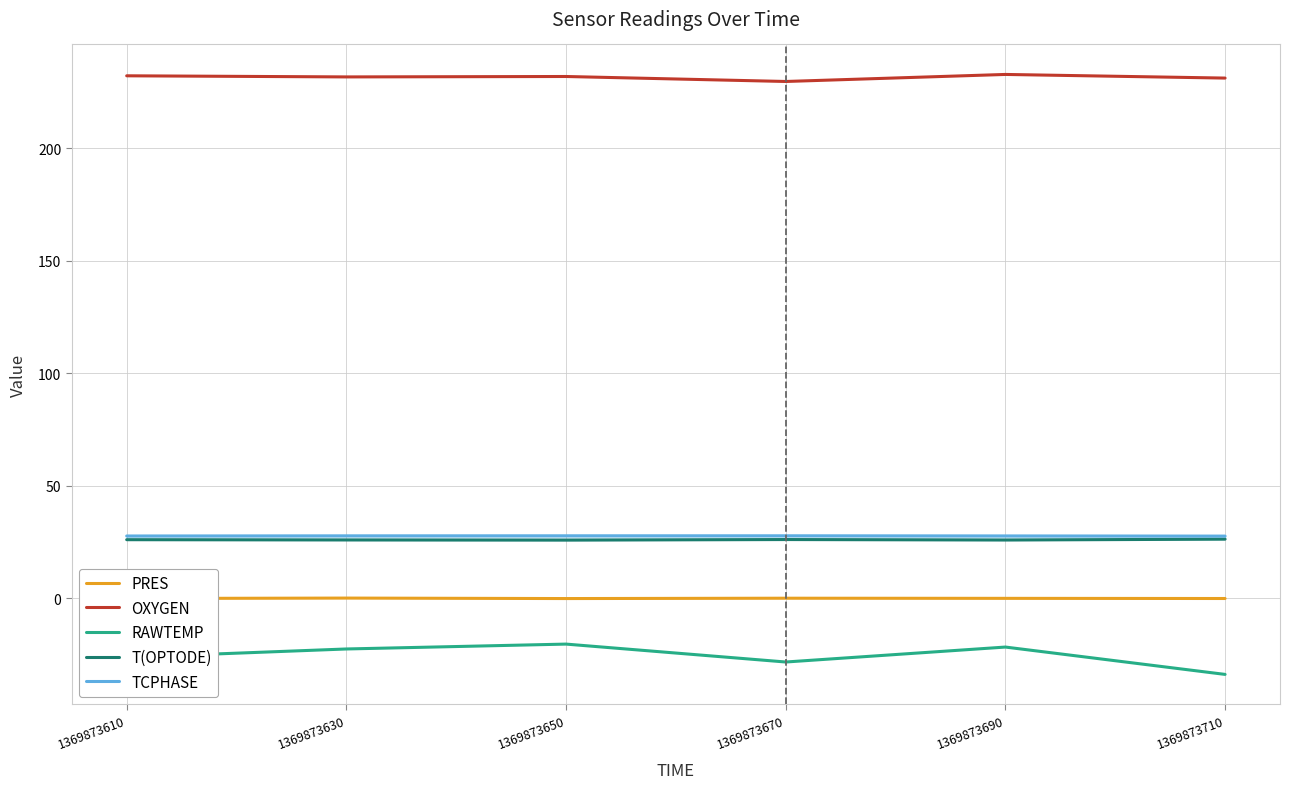

True or false: TCPHASE and OXYGEN cross at least once.

False